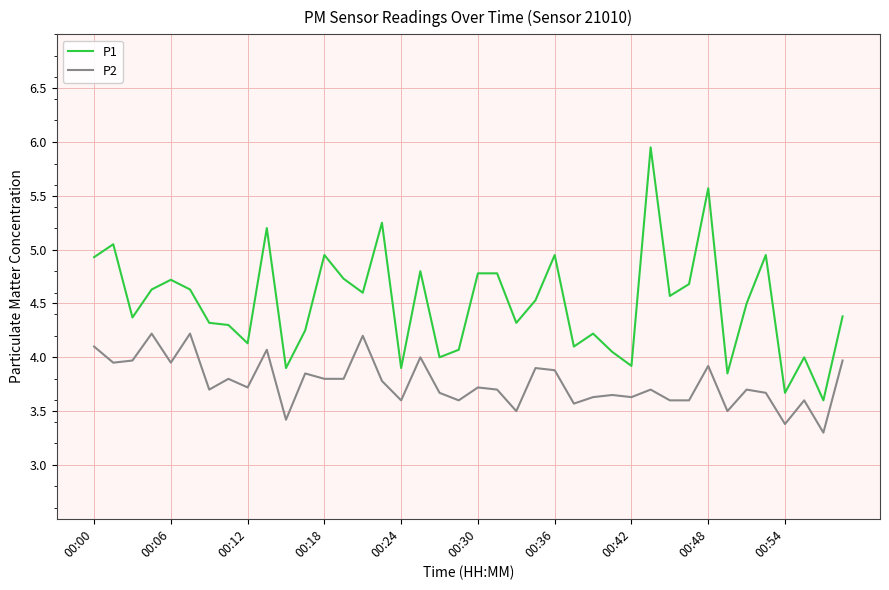

What is the sum of all P2 values?

150.5